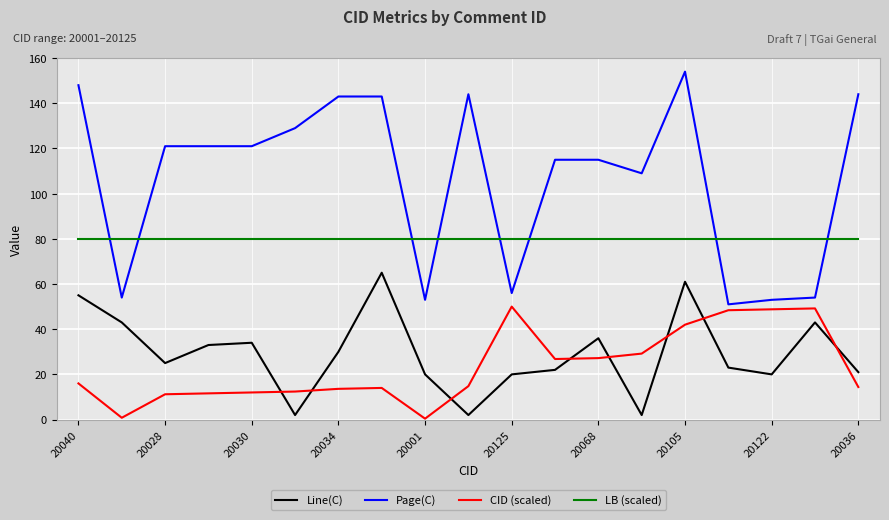

What is the minimum value for Page(C)?

51.0